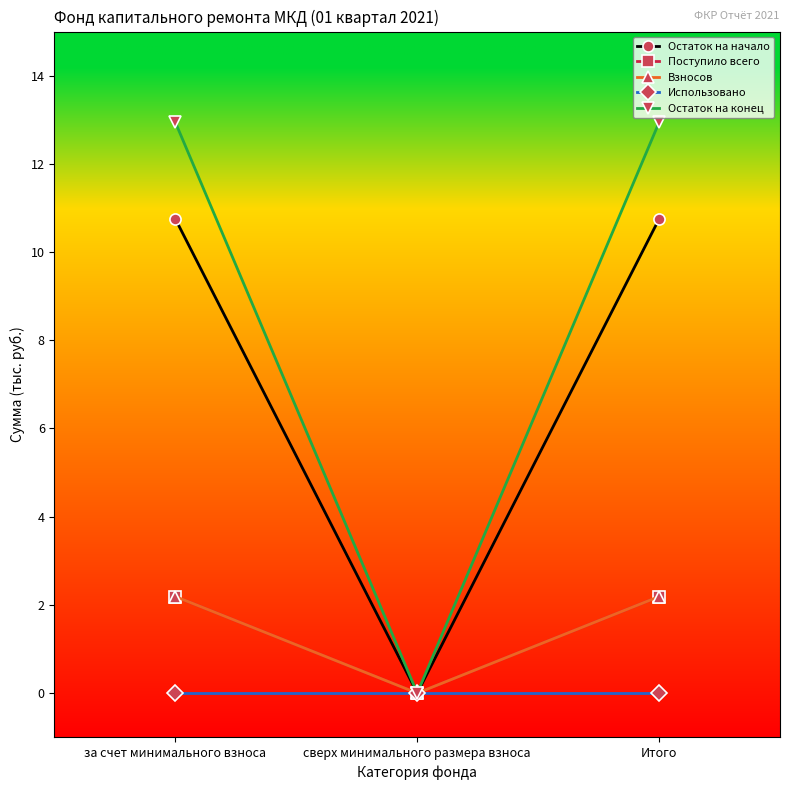

Does the chart have visible grid lines?

No